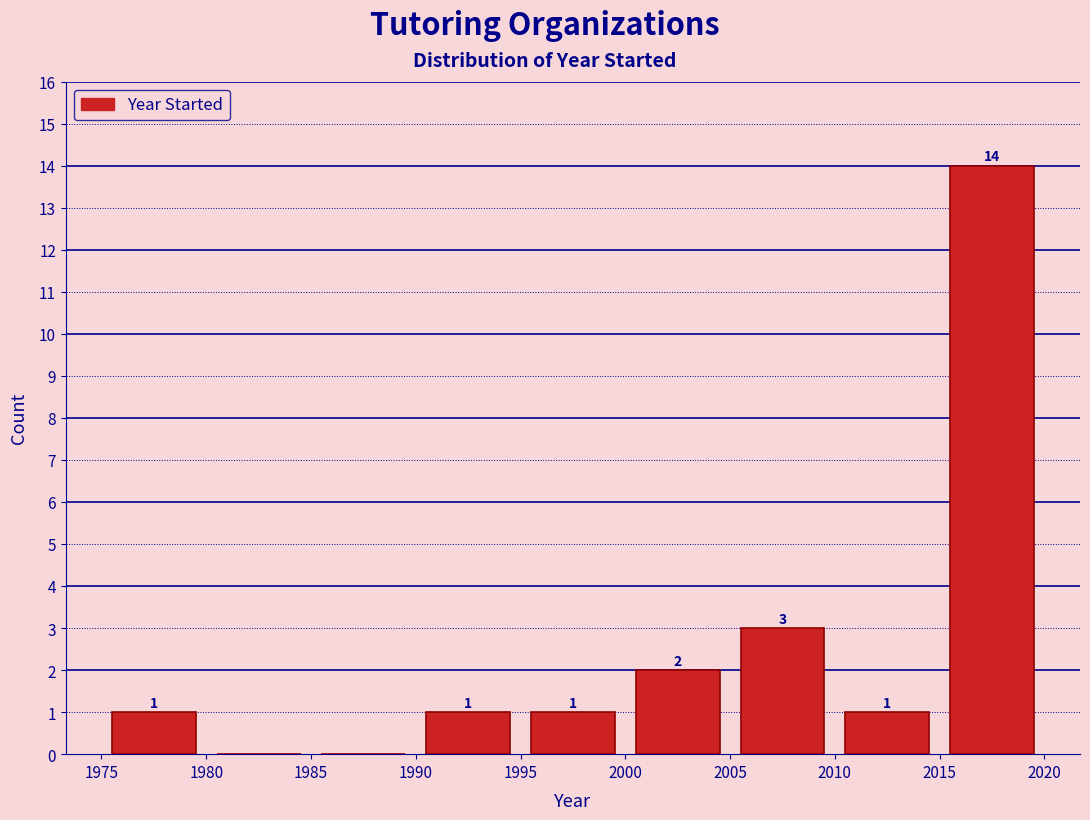

Which range on the x-axis has the tallest bar?

2015 to 2020